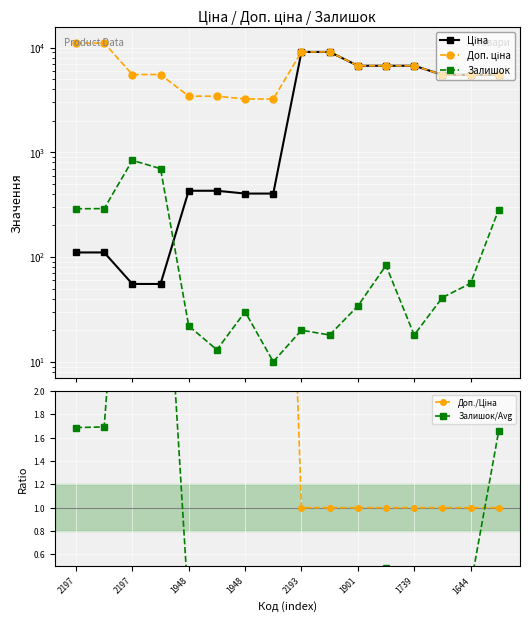

Reading right to left, transcribe all the data shown in this chart.

Ціна: 5497.3	5497.3	5497.3	6710.2	6710.2	6710.2	9092.0	9092.0	403.6	403.6	429.3	429.3	55.3	55.3	110.5	110.5
Доп. ціна: 5497.3	5497.3	5497.3	6710.2	6710.2	6710.2	9092.0	9092.0	3228.8	3228.8	3434.6	3434.6	5528.0	5528.0	11055.0	11055.0
Залишок: 284.0	56.0	41.0	18.0	83.0	34.0	18.0	20.0	10.0	30.0	13.0	22.0	698.0	838.0	290.0	289.0
Доп./Ціна: 1.0	1.0	1.0	1.0	1.0	1.0	1.0	1.0	8.0	8.0	8.0	8.0	100.0	100.0	100.0	100.0
Залишок/Avg: 1.7	0.3	0.2	0.1	0.5	0.2	0.1	0.1	0.1	0.2	0.1	0.1	4.1	4.9	1.7	1.7